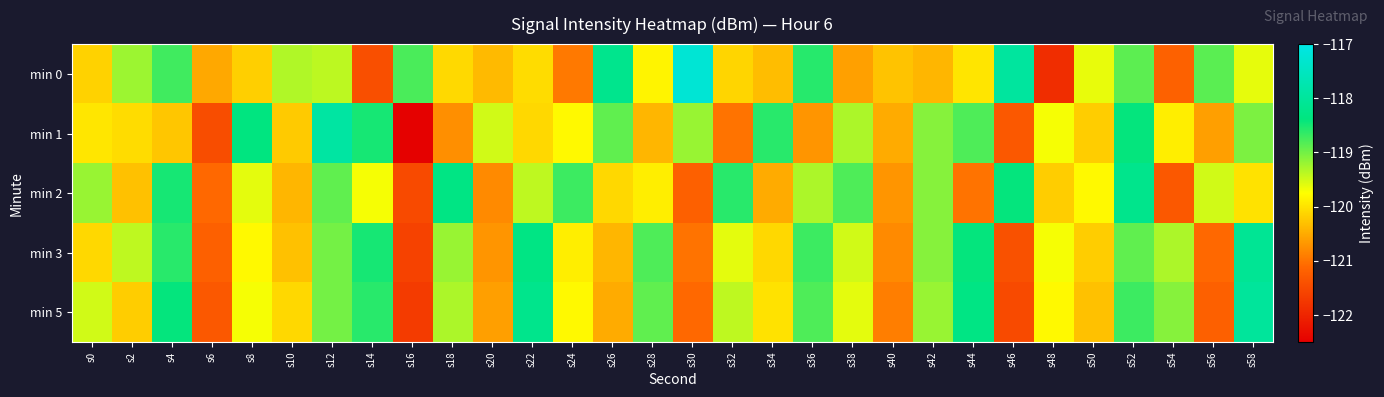

Rank the series at s40 from highest to lowest value.

min 0, min 1, min 2, min 3, min 5